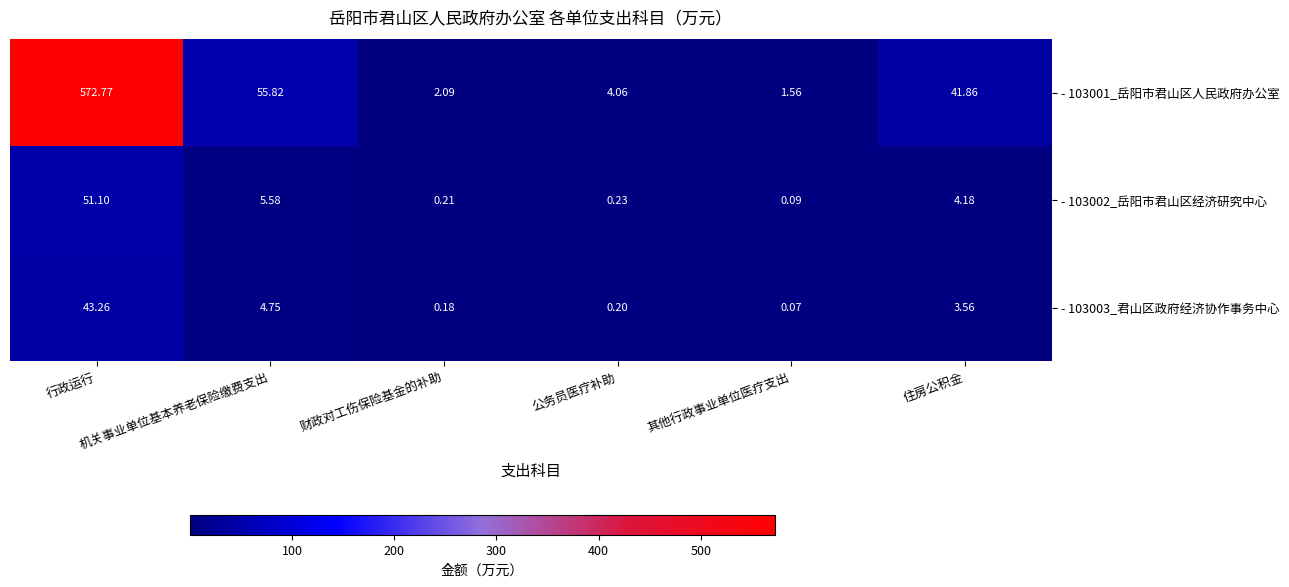

Which series has the largest total across all categories?

- 103001_岳阳市君山区人民政府办公室